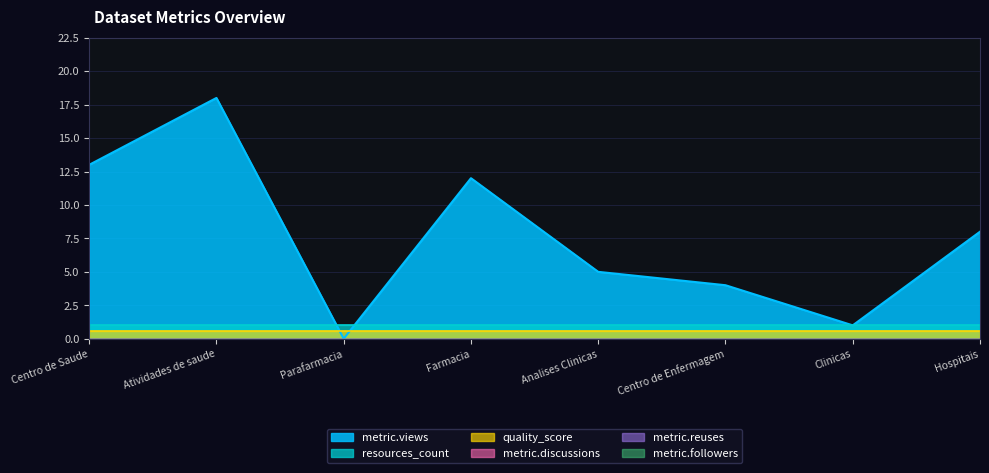

Where is metric.reuses nearest to the value 0?

Centro de Saude